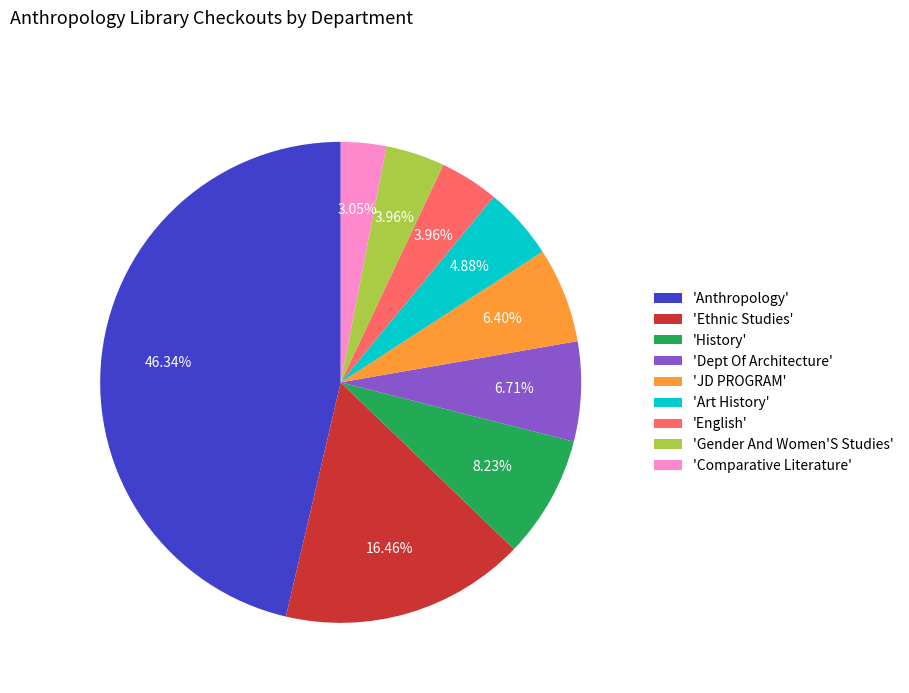

Between 'History' and 'Comparative Literature', which is larger?

'History'